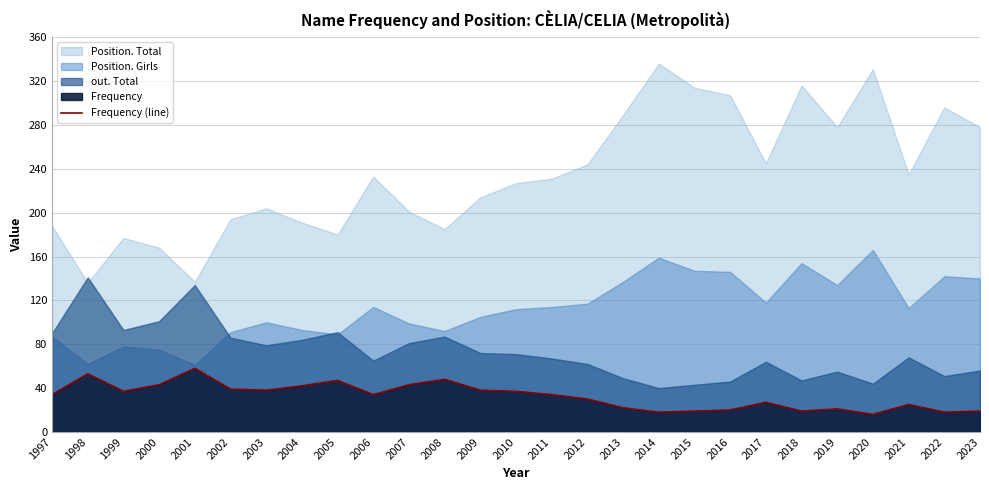

At which category does the data reach its first local valley?

1999